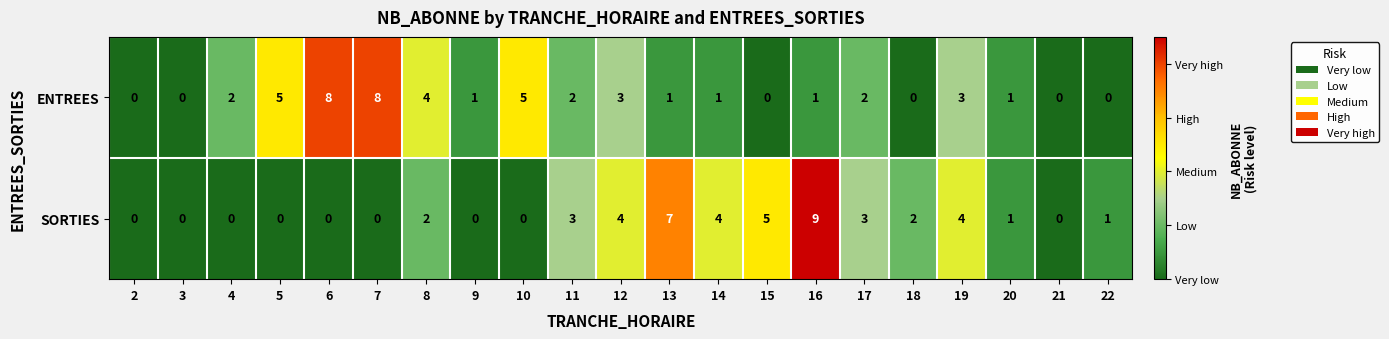

What is the sum of all ENTREES values?

47